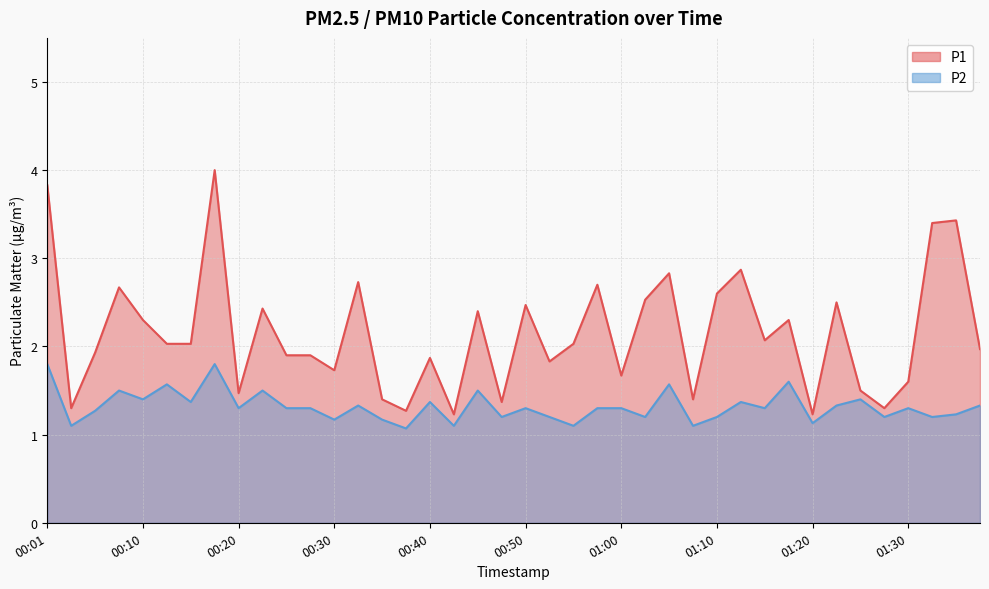

What is the total value across all series at 00:03?

2.4